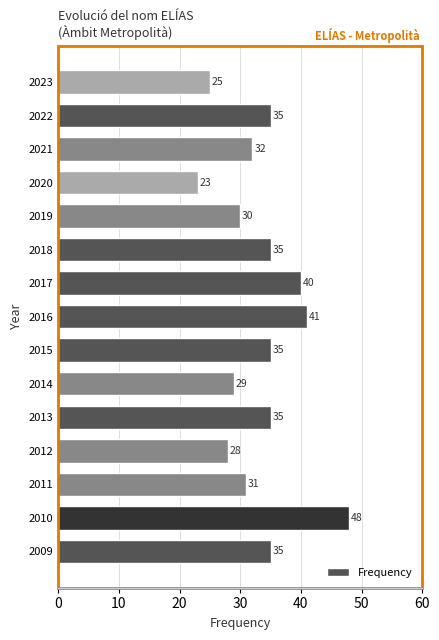

What is the approximate value at 2014, to the nearest 5?

30